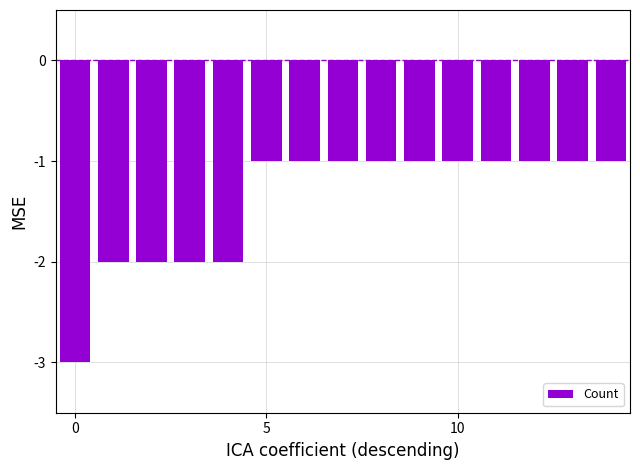

What is the sum of all values?

-21